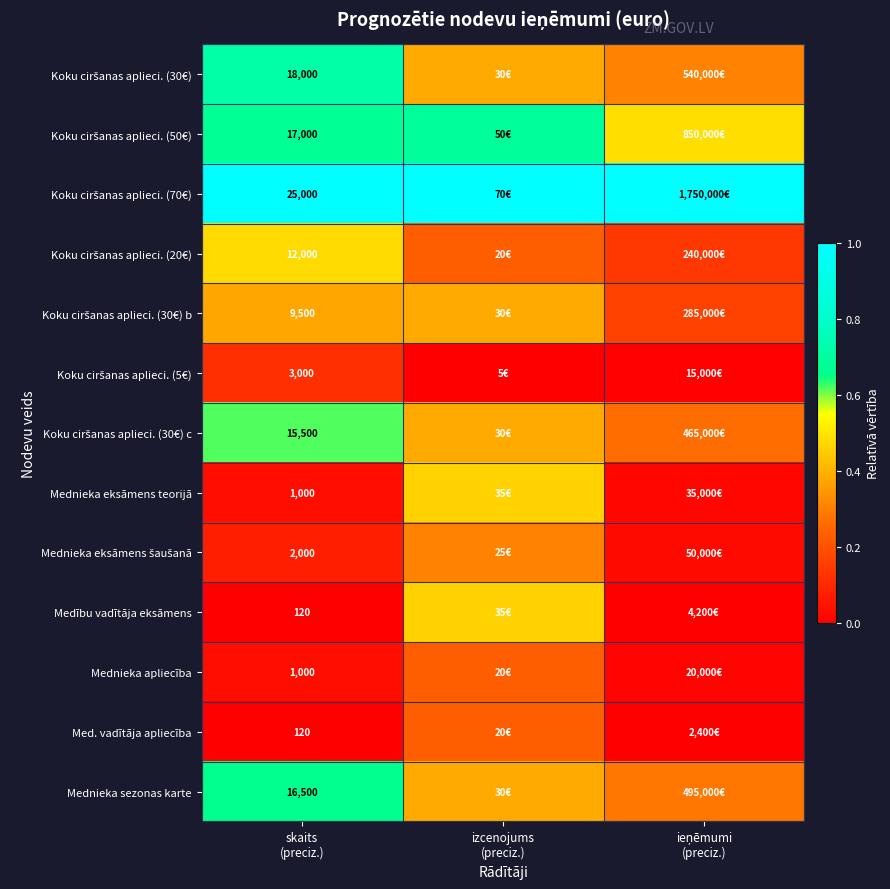

The value of Koku ciršanas aplieci. (50€) at skaits (preciz.) is 1.0. True or false?

False